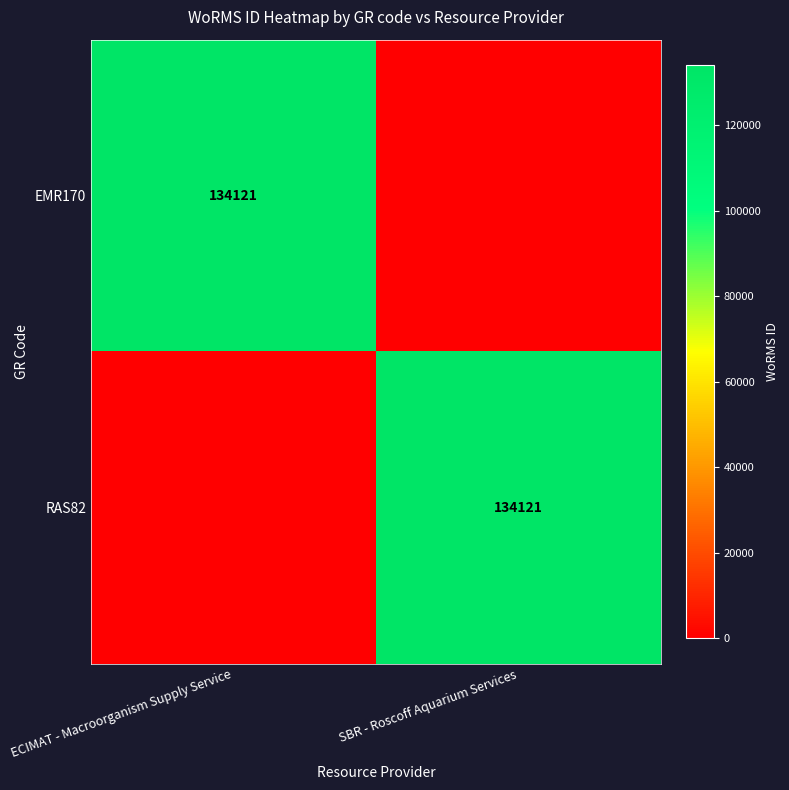

The value of RAS82 at SBR - Roscoff Aquarium Services is 193226. True or false?

False